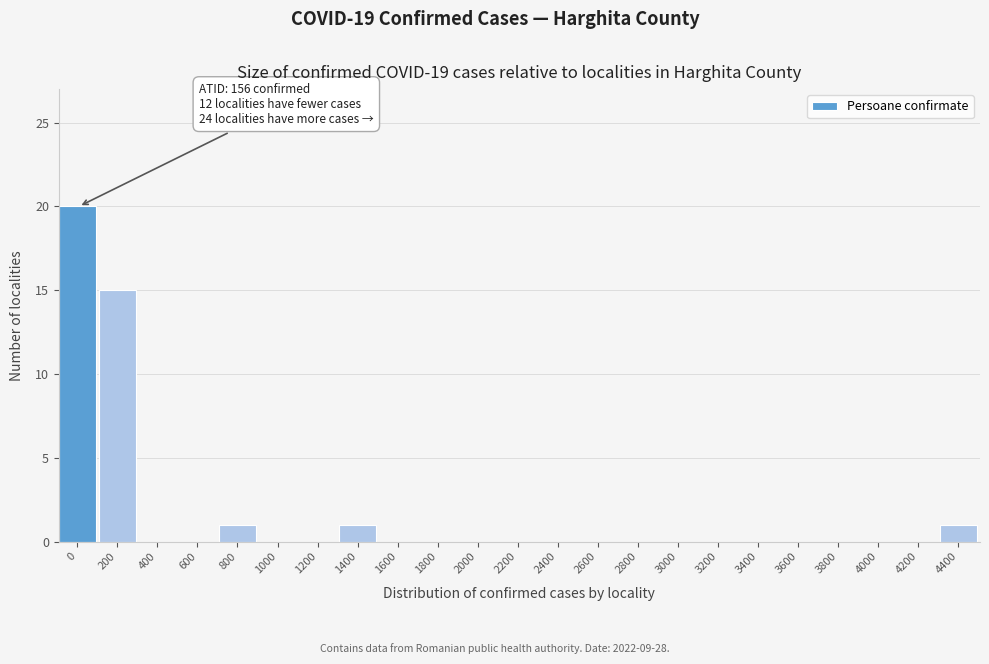

Reading left to right, list all the values displayed in this chart.

0=20	200=15	400=0	600=0	800=1	1000=0	1200=0	1400=1	1600=0	1800=0	2000=0	2200=0	2400=0	2600=0	2800=0	3000=0	3200=0	3400=0	3600=0	3800=0	4000=0	4200=0	4400=1